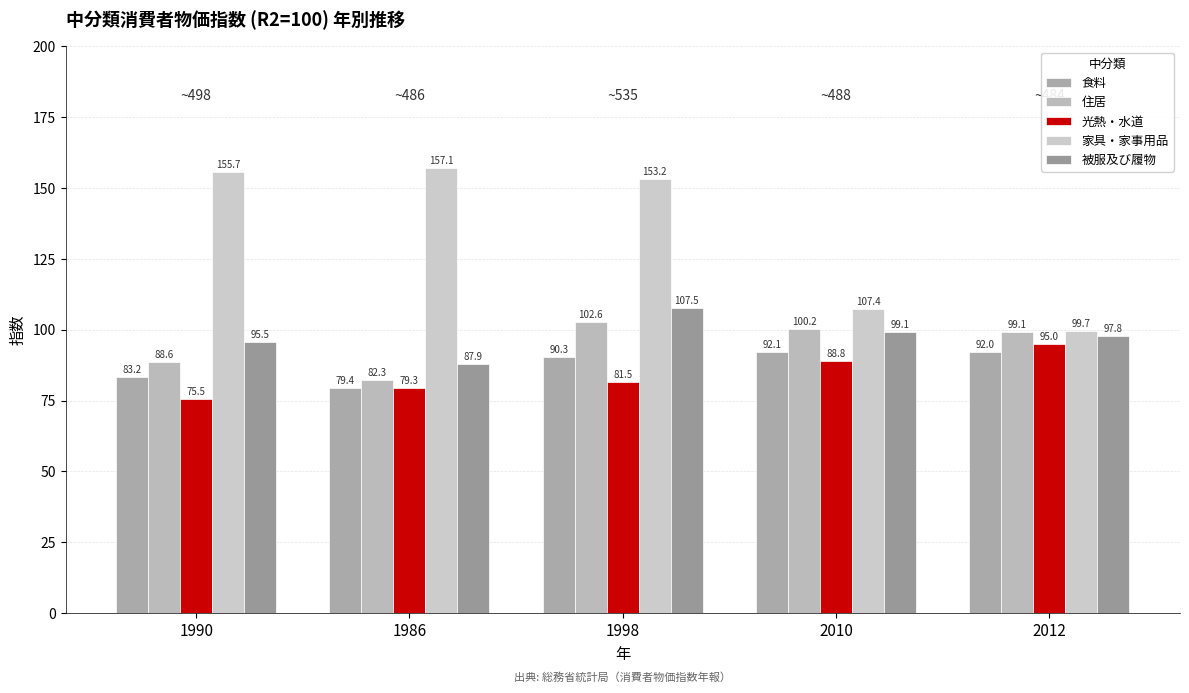

Which series has the widest spread of values?

家具・家事用品